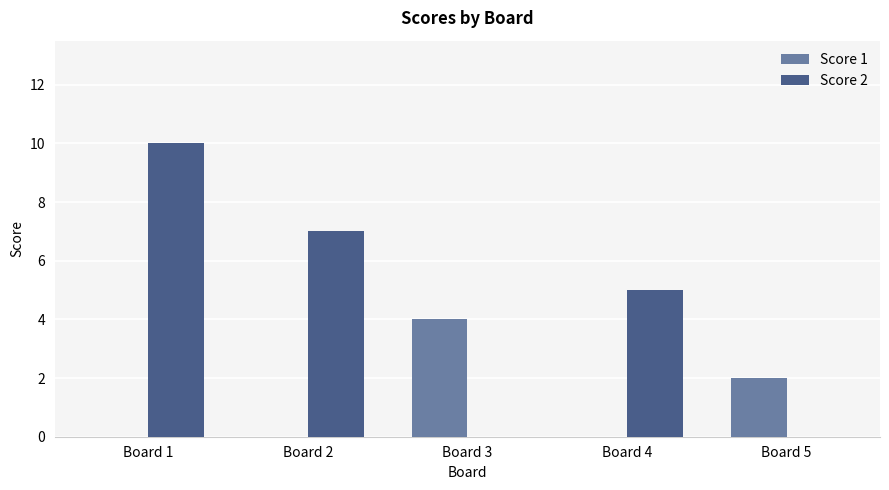

Reading right to left, extract all data points from this chart.

Score 1: Board 5=2	Board 4=0	Board 3=4	Board 2=0	Board 1=0
Score 2: Board 5=0	Board 4=5	Board 3=0	Board 2=7	Board 1=10